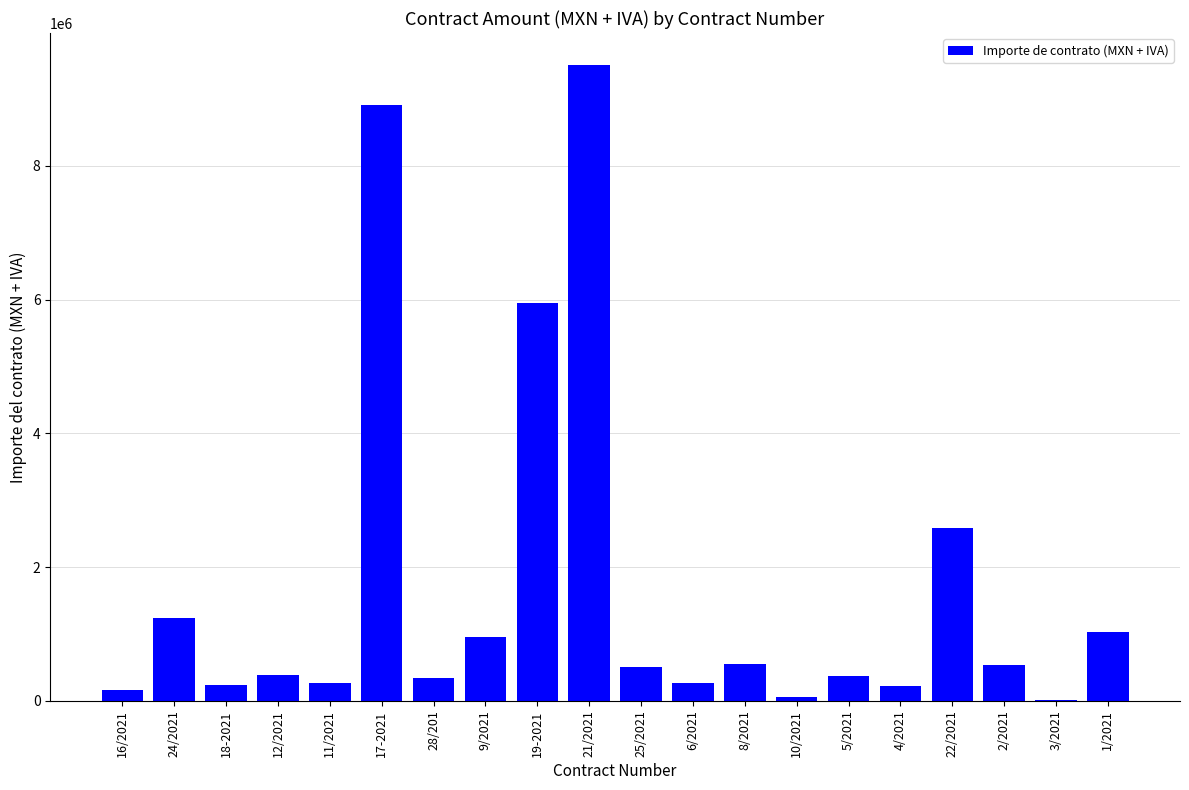

What is the ratio of the value at 19-2021 to the value at 3/2021?

399.3